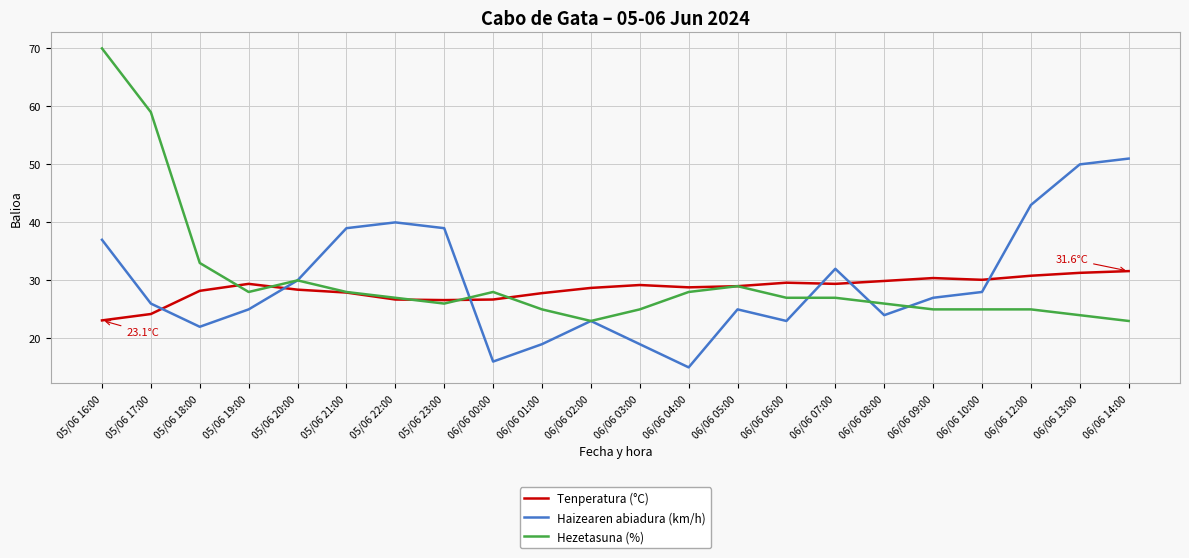

How many interior local peaks does the Haizearen abiadura (km/h) series have?

4